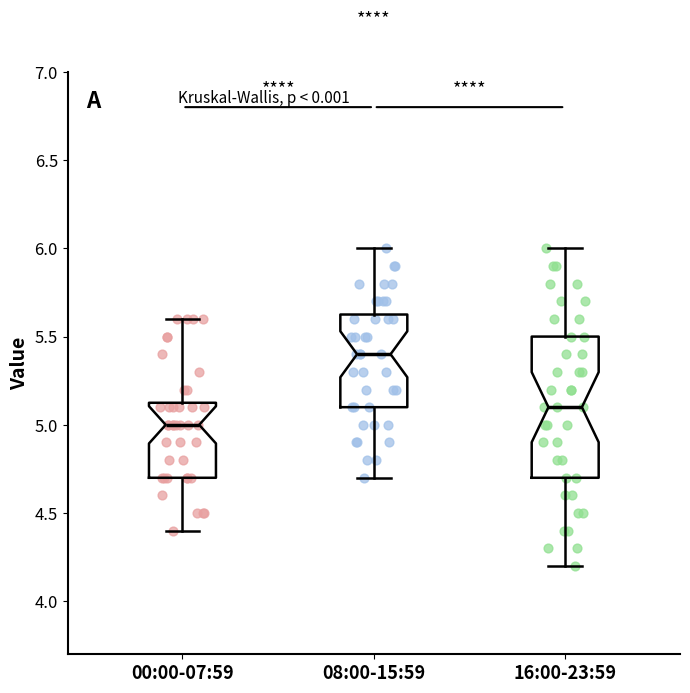

Reading left to right, read every box against the y-axis: the position of its median line, the range the box covers, and the ends of its whiskers. The values are not printed on the chart, so give them approximately, as read against the axis.

00:00-07:59: median 5.00, box 4.70 to 5.15, whiskers 4.40 to 5.60
08:00-15:59: median 5.40, box 5.10 to 5.65, whiskers 4.70 to 6.00
16:00-23:59: median 5.10, box 4.70 to 5.50, whiskers 4.20 to 6.00